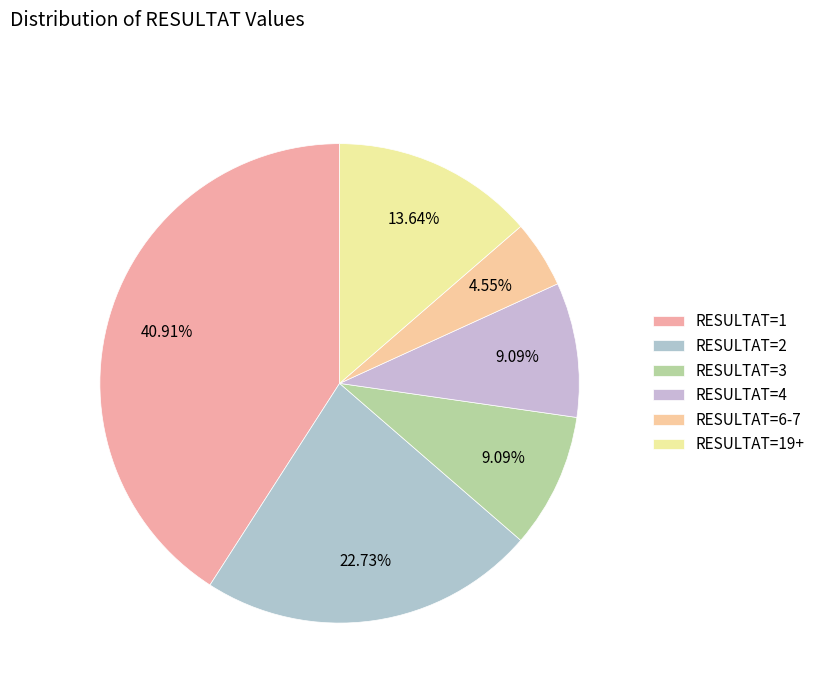

Which slice is the largest?

RESULTAT=1